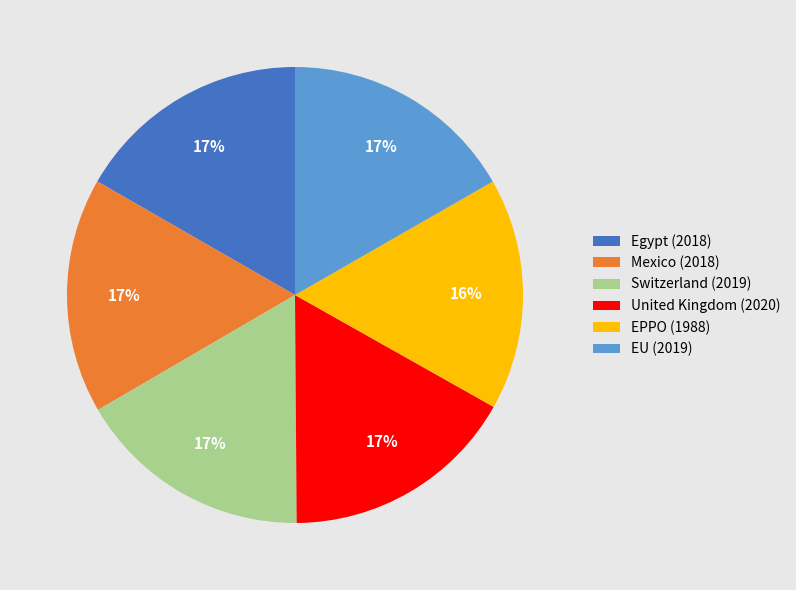

Combined, do EPPO (1988) and Switzerland (2019) account for over 50%?

No